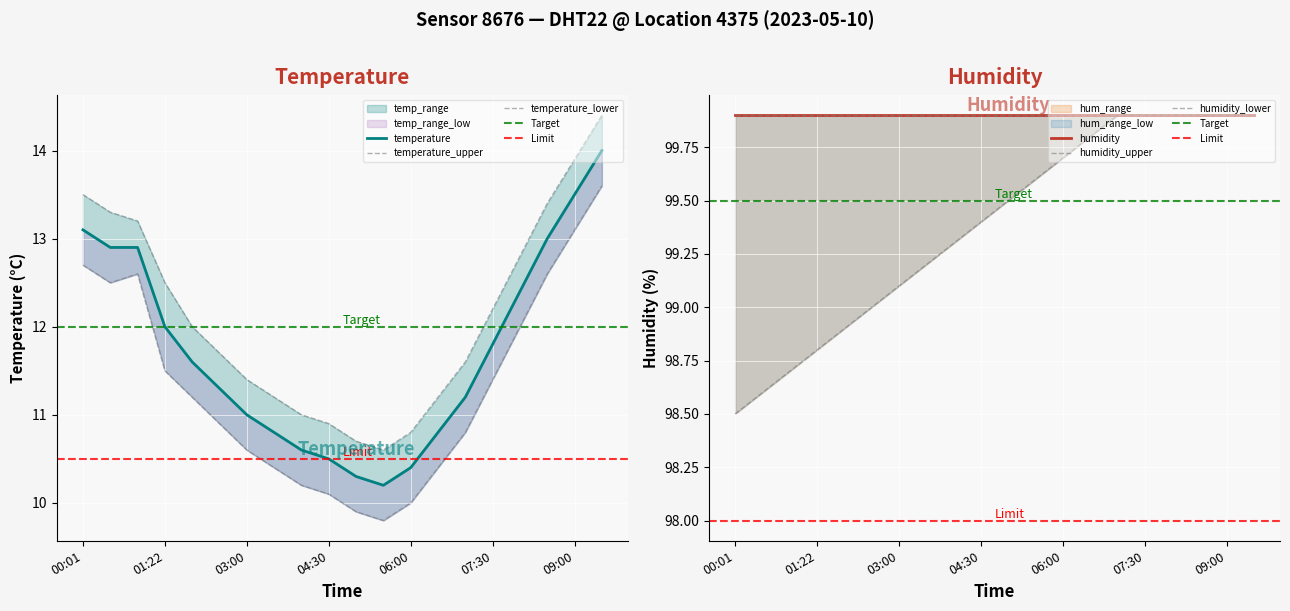

True or false: temperature_lower has more than 2 interior local peaks.

False